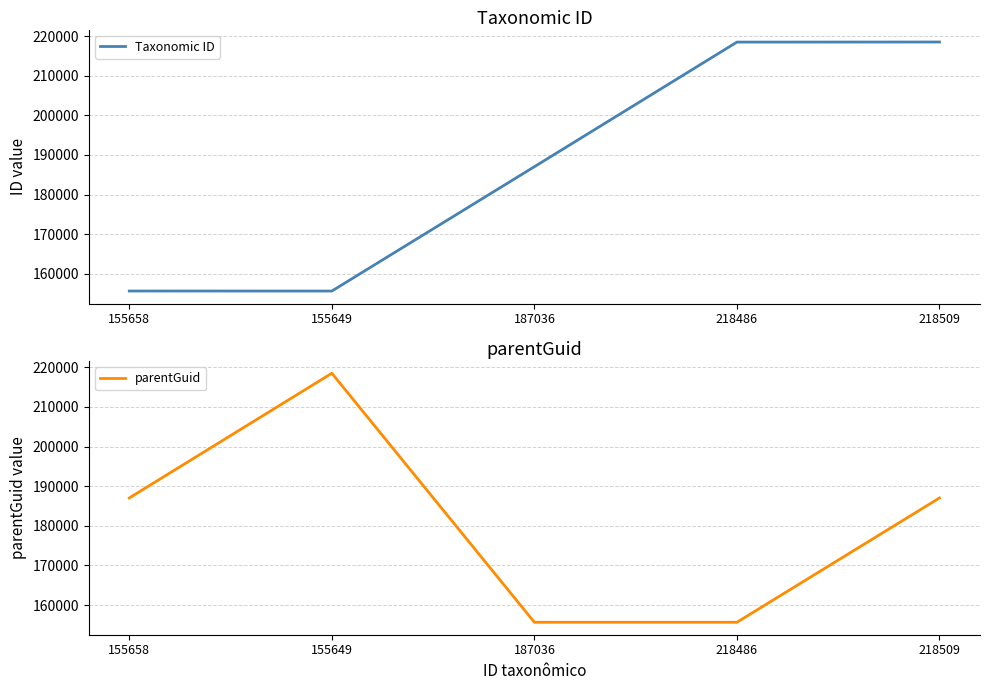

Reading left to right, extract all data points from this chart.

Taxonomic ID: 155658=155658	155649=155649	187036=187036	218486=218486	218509=218509
parentGuid: 155658=187032	155649=218509	187036=155658	218486=155658	218509=187032